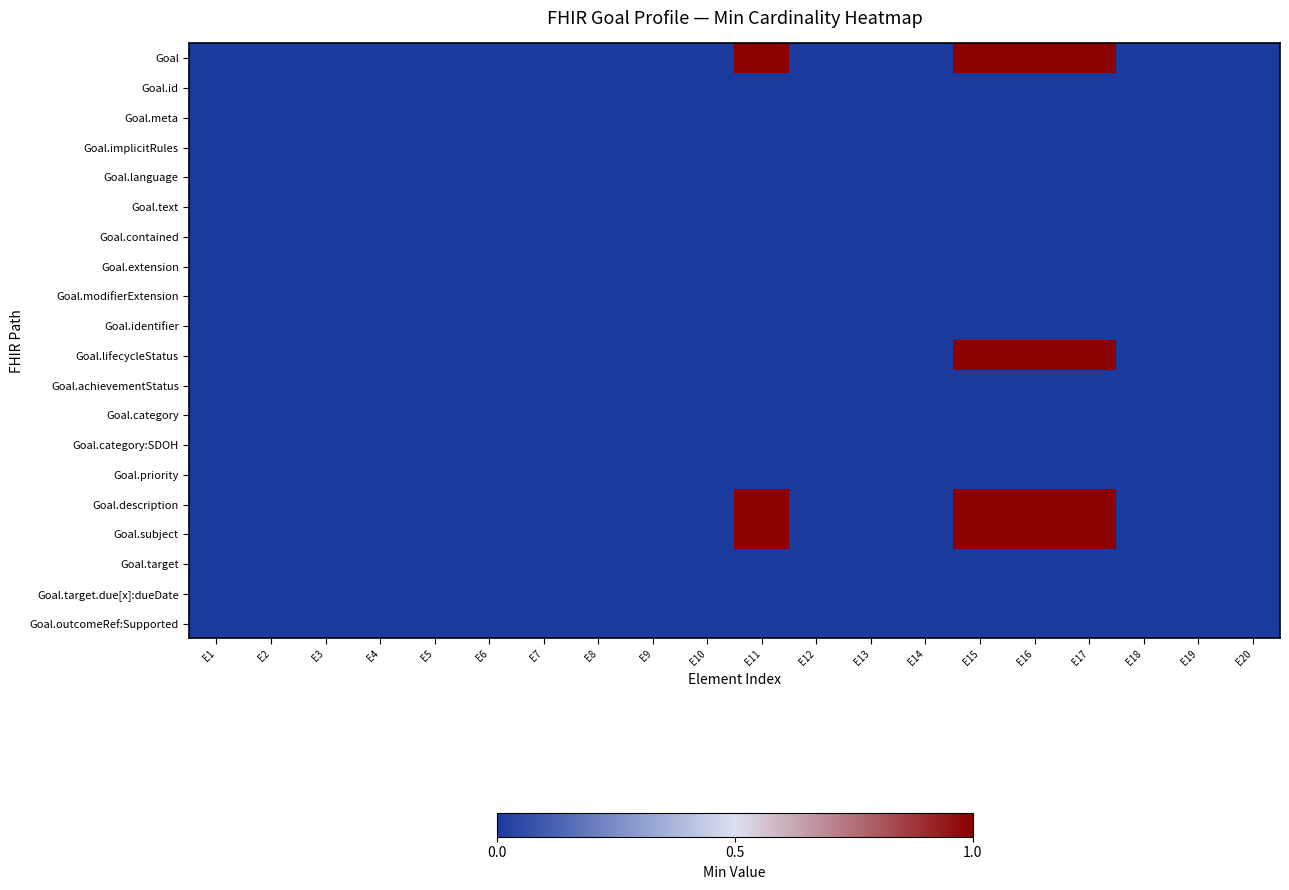

Reading left to right, list all the values displayed in this chart.

Goal: E1=0	E2=0	E3=0	E4=0	E5=0	E6=0	E7=0	E8=0	E9=0	E10=0	E11=1	E12=0	E13=0	E14=0	E15=1	E16=1	E17=1	E18=0	E19=0	E20=0
Goal.id: E1=0	E2=0	E3=0	E4=0	E5=0	E6=0	E7=0	E8=0	E9=0	E10=0	E11=0	E12=0	E13=0	E14=0	E15=0	E16=0	E17=0	E18=0	E19=0	E20=0
Goal.meta: E1=0	E2=0	E3=0	E4=0	E5=0	E6=0	E7=0	E8=0	E9=0	E10=0	E11=0	E12=0	E13=0	E14=0	E15=0	E16=0	E17=0	E18=0	E19=0	E20=0
Goal.implicitRules: E1=0	E2=0	E3=0	E4=0	E5=0	E6=0	E7=0	E8=0	E9=0	E10=0	E11=0	E12=0	E13=0	E14=0	E15=0	E16=0	E17=0	E18=0	E19=0	E20=0
Goal.language: E1=0	E2=0	E3=0	E4=0	E5=0	E6=0	E7=0	E8=0	E9=0	E10=0	E11=0	E12=0	E13=0	E14=0	E15=0	E16=0	E17=0	E18=0	E19=0	E20=0
Goal.text: E1=0	E2=0	E3=0	E4=0	E5=0	E6=0	E7=0	E8=0	E9=0	E10=0	E11=0	E12=0	E13=0	E14=0	E15=0	E16=0	E17=0	E18=0	E19=0	E20=0
Goal.contained: E1=0	E2=0	E3=0	E4=0	E5=0	E6=0	E7=0	E8=0	E9=0	E10=0	E11=0	E12=0	E13=0	E14=0	E15=0	E16=0	E17=0	E18=0	E19=0	E20=0
Goal.extension: E1=0	E2=0	E3=0	E4=0	E5=0	E6=0	E7=0	E8=0	E9=0	E10=0	E11=0	E12=0	E13=0	E14=0	E15=0	E16=0	E17=0	E18=0	E19=0	E20=0
Goal.modifierExtension: E1=0	E2=0	E3=0	E4=0	E5=0	E6=0	E7=0	E8=0	E9=0	E10=0	E11=0	E12=0	E13=0	E14=0	E15=0	E16=0	E17=0	E18=0	E19=0	E20=0
Goal.identifier: E1=0	E2=0	E3=0	E4=0	E5=0	E6=0	E7=0	E8=0	E9=0	E10=0	E11=0	E12=0	E13=0	E14=0	E15=0	E16=0	E17=0	E18=0	E19=0	E20=0
Goal.lifecycleStatus: E1=0	E2=0	E3=0	E4=0	E5=0	E6=0	E7=0	E8=0	E9=0	E10=0	E11=0	E12=0	E13=0	E14=0	E15=1	E16=1	E17=1	E18=0	E19=0	E20=0
Goal.achievementStatus: E1=0	E2=0	E3=0	E4=0	E5=0	E6=0	E7=0	E8=0	E9=0	E10=0	E11=0	E12=0	E13=0	E14=0	E15=0	E16=0	E17=0	E18=0	E19=0	E20=0
Goal.category: E1=0	E2=0	E3=0	E4=0	E5=0	E6=0	E7=0	E8=0	E9=0	E10=0	E11=0	E12=0	E13=0	E14=0	E15=0	E16=0	E17=0	E18=0	E19=0	E20=0
Goal.category:SDOH: E1=0	E2=0	E3=0	E4=0	E5=0	E6=0	E7=0	E8=0	E9=0	E10=0	E11=0	E12=0	E13=0	E14=0	E15=0	E16=0	E17=0	E18=0	E19=0	E20=0
Goal.priority: E1=0	E2=0	E3=0	E4=0	E5=0	E6=0	E7=0	E8=0	E9=0	E10=0	E11=0	E12=0	E13=0	E14=0	E15=0	E16=0	E17=0	E18=0	E19=0	E20=0
Goal.description: E1=0	E2=0	E3=0	E4=0	E5=0	E6=0	E7=0	E8=0	E9=0	E10=0	E11=1	E12=0	E13=0	E14=0	E15=1	E16=1	E17=1	E18=0	E19=0	E20=0
Goal.subject: E1=0	E2=0	E3=0	E4=0	E5=0	E6=0	E7=0	E8=0	E9=0	E10=0	E11=1	E12=0	E13=0	E14=0	E15=1	E16=1	E17=1	E18=0	E19=0	E20=0
Goal.target: E1=0	E2=0	E3=0	E4=0	E5=0	E6=0	E7=0	E8=0	E9=0	E10=0	E11=0	E12=0	E13=0	E14=0	E15=0	E16=0	E17=0	E18=0	E19=0	E20=0
Goal.target.due[x]:dueDate: E1=0	E2=0	E3=0	E4=0	E5=0	E6=0	E7=0	E8=0	E9=0	E10=0	E11=0	E12=0	E13=0	E14=0	E15=0	E16=0	E17=0	E18=0	E19=0	E20=0
Goal.outcomeRef:Supported: E1=0	E2=0	E3=0	E4=0	E5=0	E6=0	E7=0	E8=0	E9=0	E10=0	E11=0	E12=0	E13=0	E14=0	E15=0	E16=0	E17=0	E18=0	E19=0	E20=0